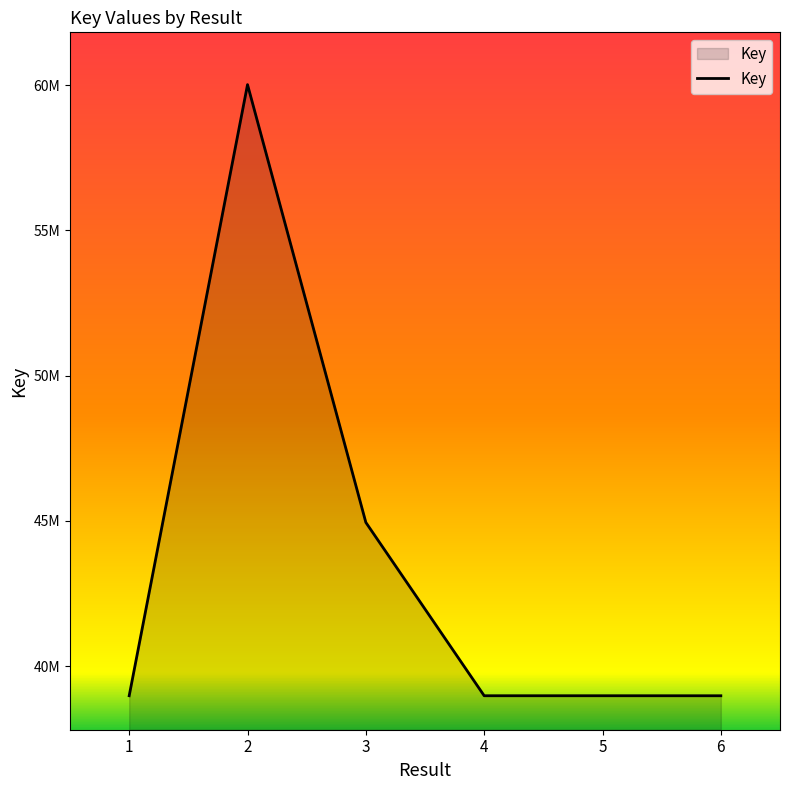

Rank the categories by value from lowest to highest.

6, 1, 5, 4, 3, 2